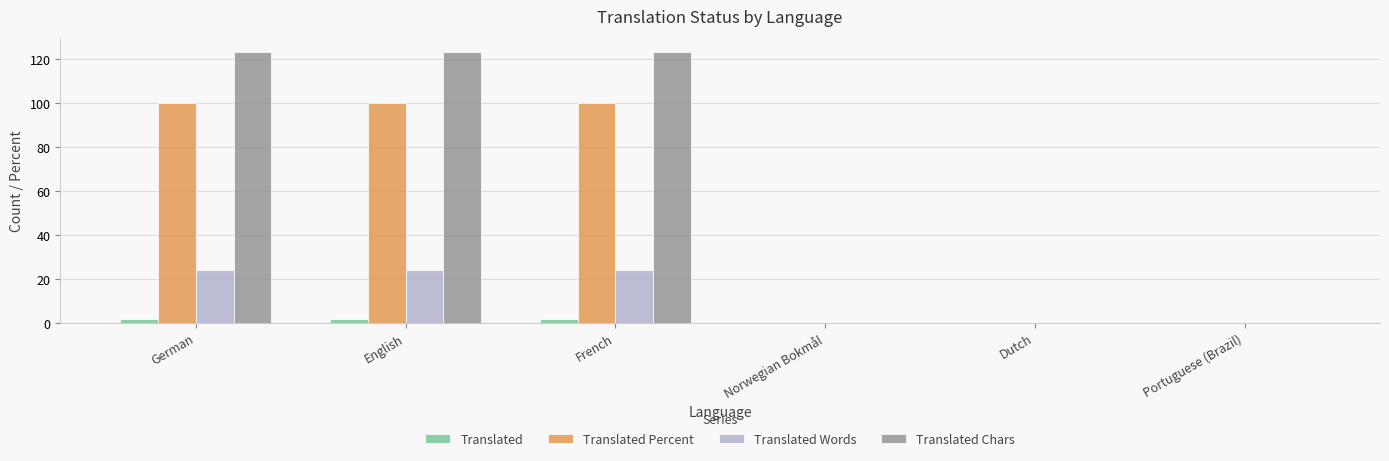

What are all the series names shown in the legend?

Translated, Translated Percent, Translated Words, Translated Chars